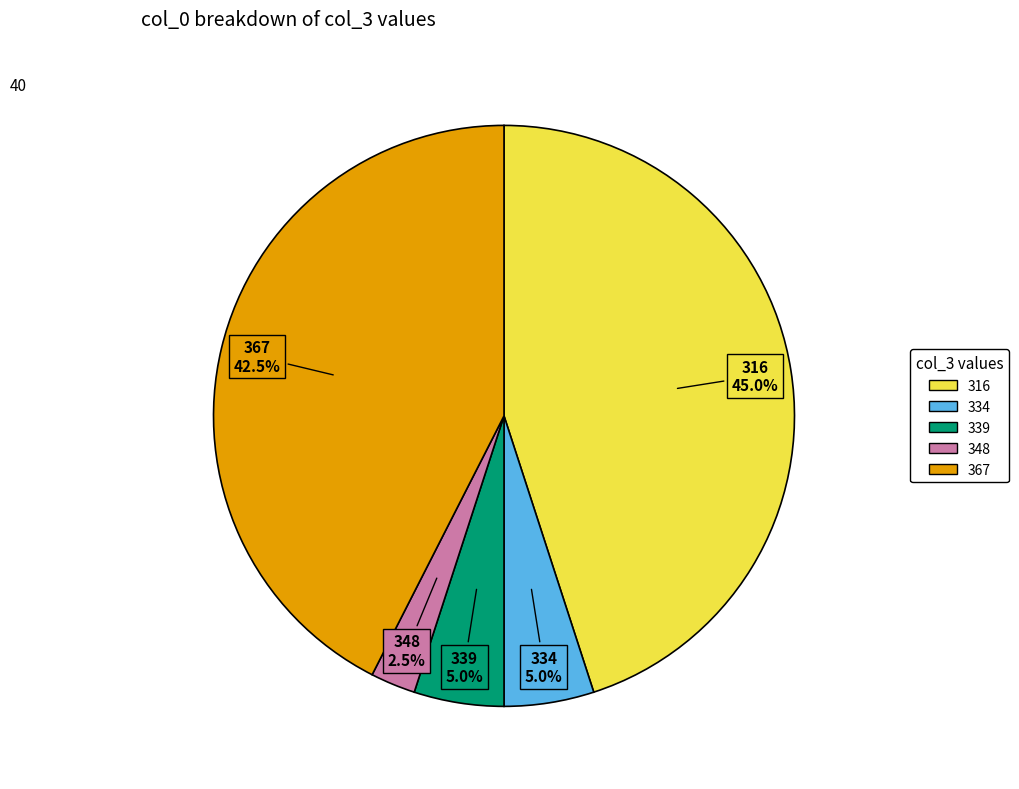

Does any single category account for the majority?

No